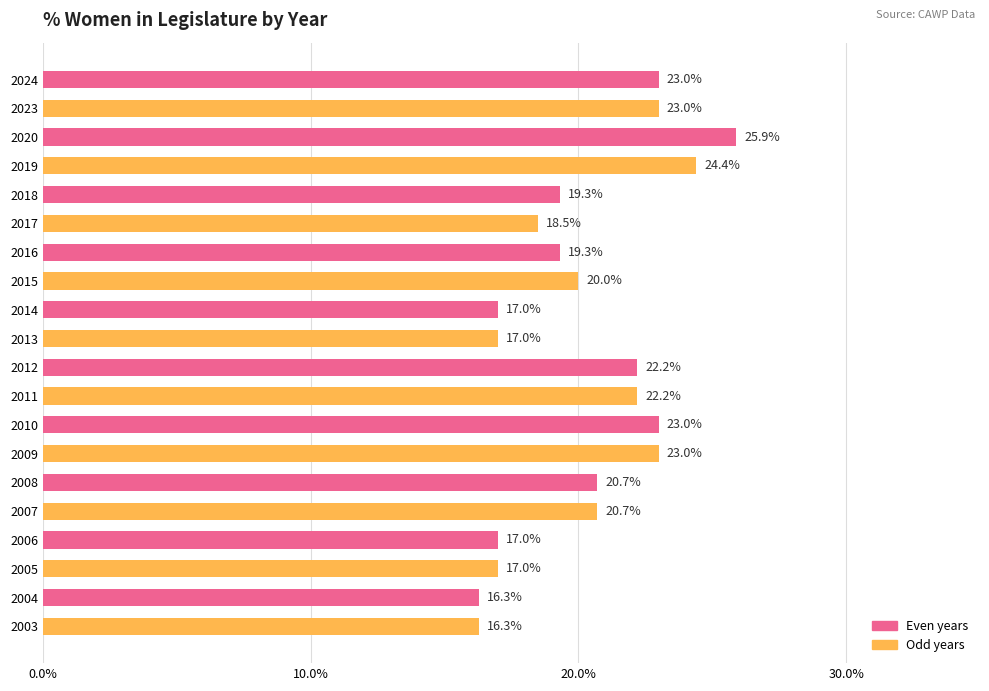

How many data points does each series have?

20